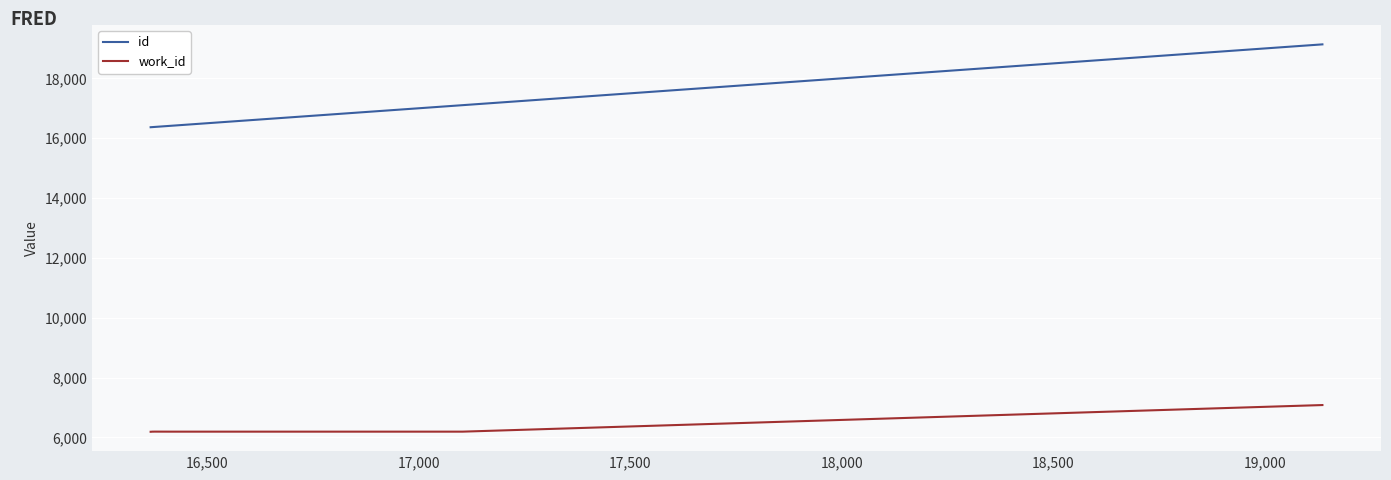

Which series has the largest range (max minus min)?

id